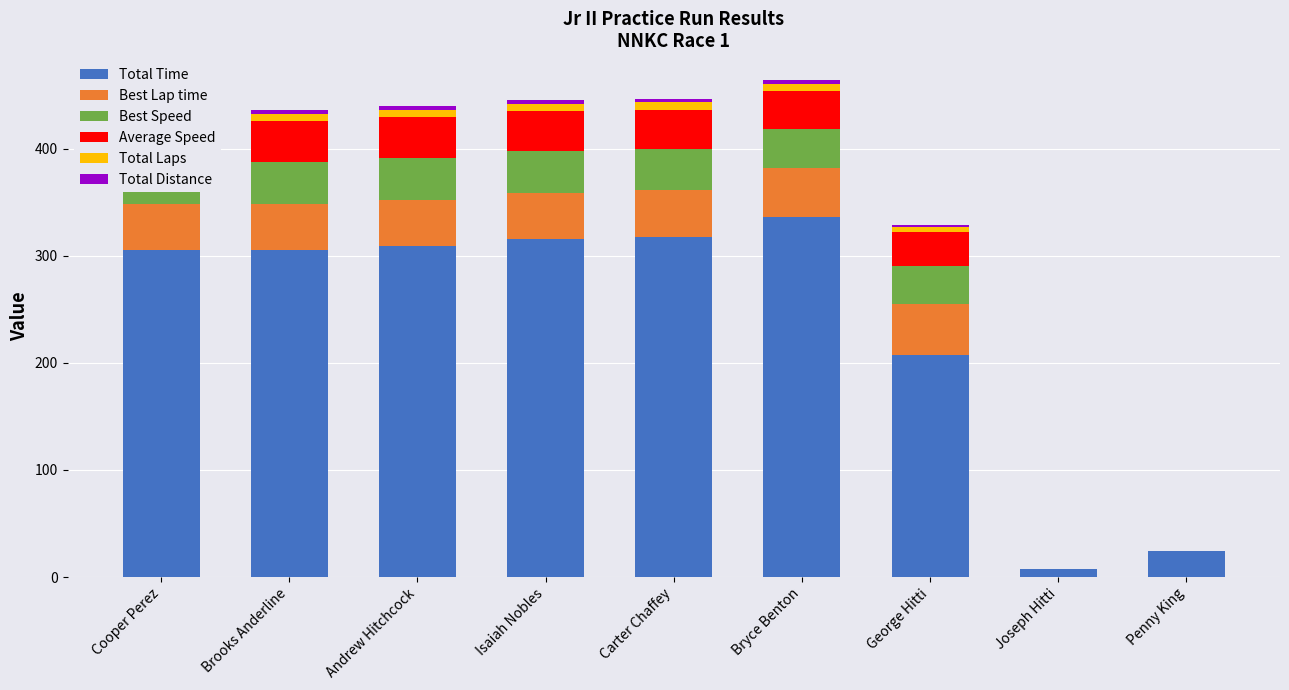

Reading left to right, extract all data points from this chart.

Total Time: Cooper Perez=305.7	Brooks Anderline=305.3	Andrew Hitchcock=309.2	Isaiah Nobles=315.5	Carter Chaffey=317.3	Bryce Benton=336.5	George Hitti=207.2	Joseph Hitti=7.4	Penny King=24.1
Best Lap time: Cooper Perez=42.6	Brooks Anderline=42.8	Andrew Hitchcock=42.8	Isaiah Nobles=43.5	Carter Chaffey=43.8	Bryce Benton=45.3	George Hitti=48.1	Joseph Hitti=0.0	Penny King=0.0
Best Speed: Cooper Perez=39.3	Brooks Anderline=39.2	Andrew Hitchcock=39.2	Isaiah Nobles=38.6	Carter Chaffey=38.3	Bryce Benton=37.1	George Hitti=34.9	Joseph Hitti=0.0	Penny King=0.0
Average Speed: Cooper Perez=38.4	Brooks Anderline=38.5	Andrew Hitchcock=38.0	Isaiah Nobles=37.2	Carter Chaffey=37.0	Bryce Benton=34.9	George Hitti=32.4	Joseph Hitti=0.0	Penny King=0.0
Total Laps: Cooper Perez=7.0	Brooks Anderline=7.0	Andrew Hitchcock=7.0	Isaiah Nobles=7.0	Carter Chaffey=7.0	Bryce Benton=7.0	George Hitti=4.0	Joseph Hitti=0.0	Penny King=0.0
Total Distance: Cooper Perez=3.3	Brooks Anderline=3.3	Andrew Hitchcock=3.3	Isaiah Nobles=3.3	Carter Chaffey=3.3	Bryce Benton=3.3	George Hitti=1.9	Joseph Hitti=0.0	Penny King=0.0